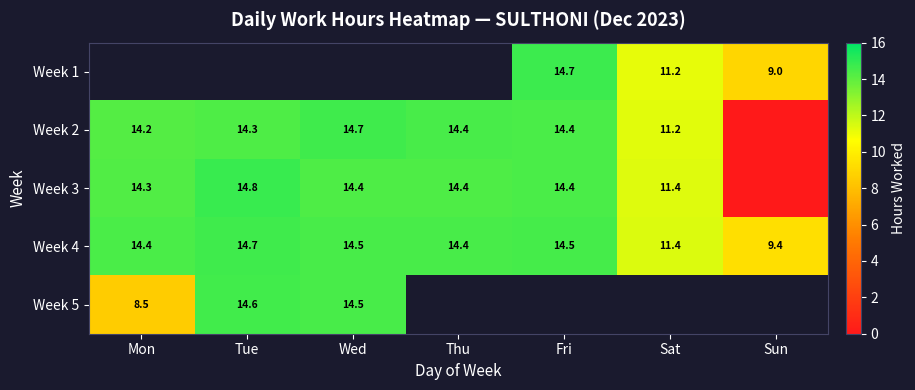

Between Sun and Sat, which is larger?

Sat